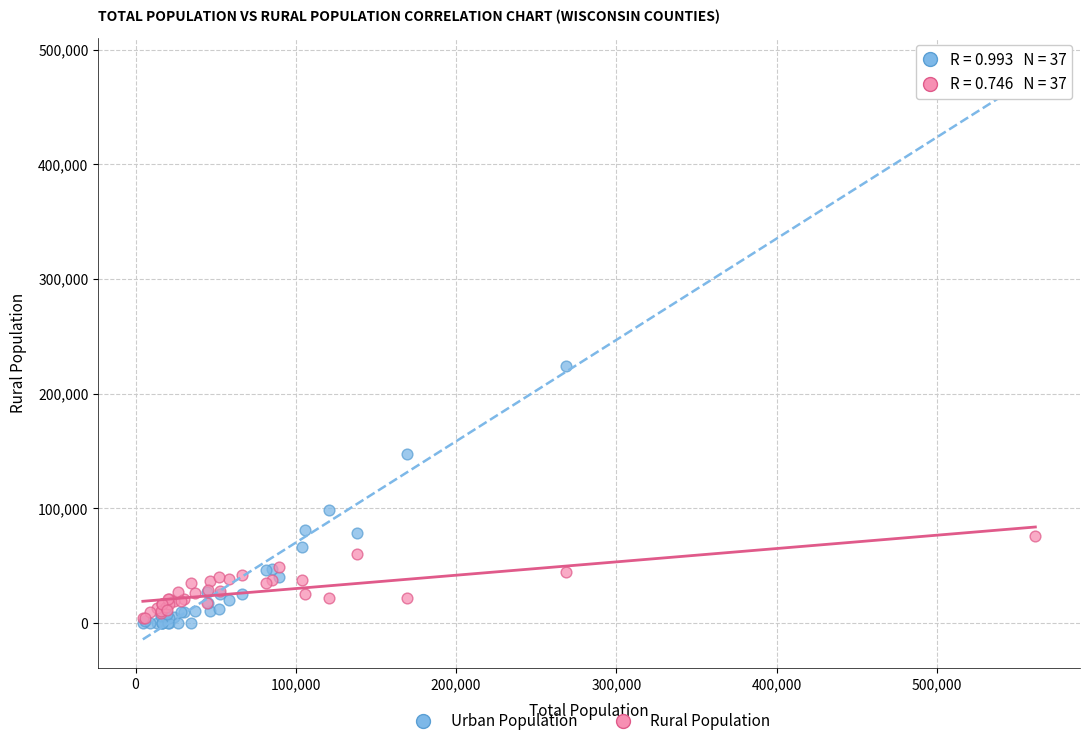

What are all the series names shown in the legend?

Urban Population, Rural Population